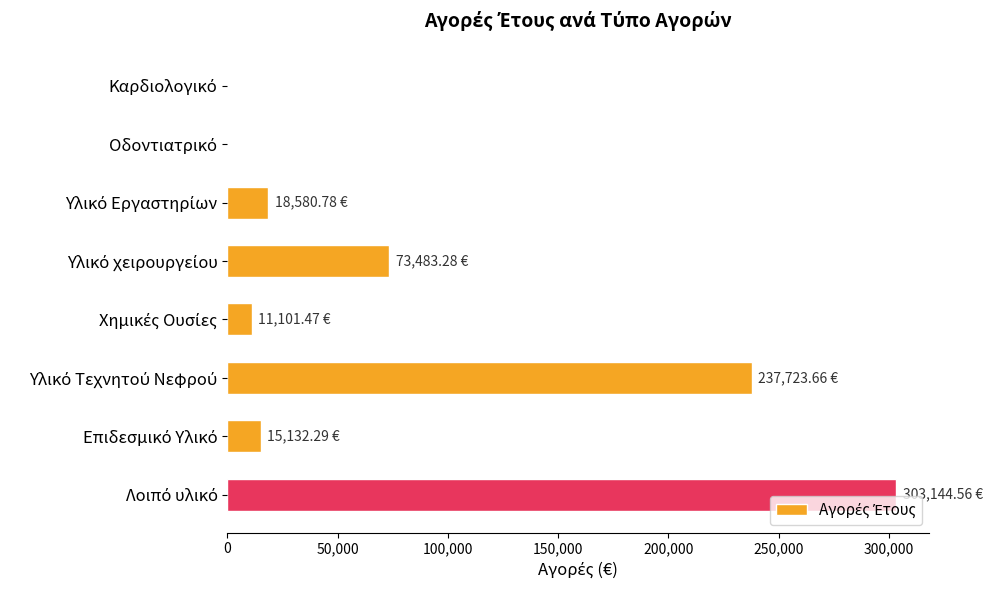

What is the sum of all values?

659166.0